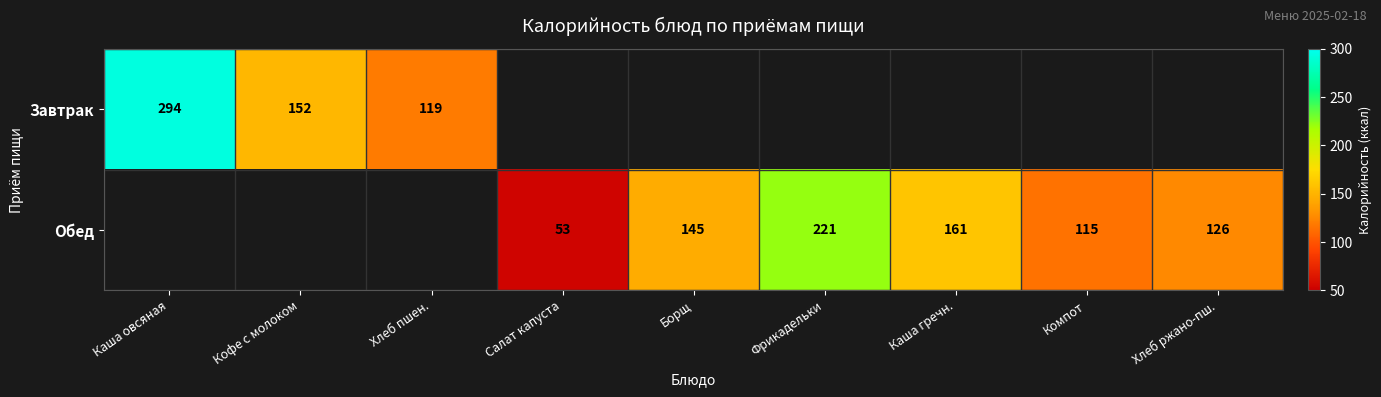

Is the value of Обед at Каша гречн. greater than the value of Завтрак at Кофе с молоком?

Yes